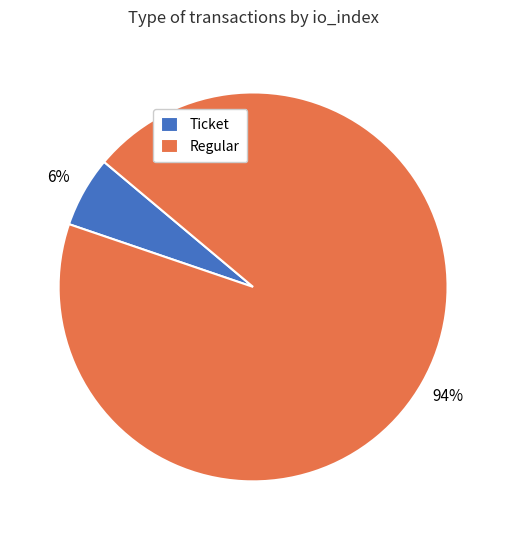

How many slices are in this pie chart?

2